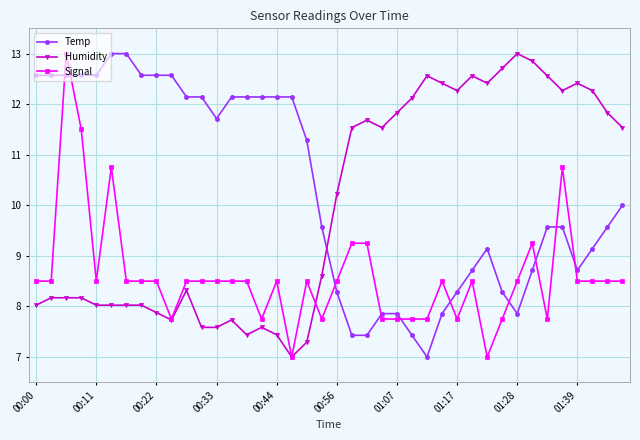

What is the value of the Signal point at the 32nd from the left?

7.7